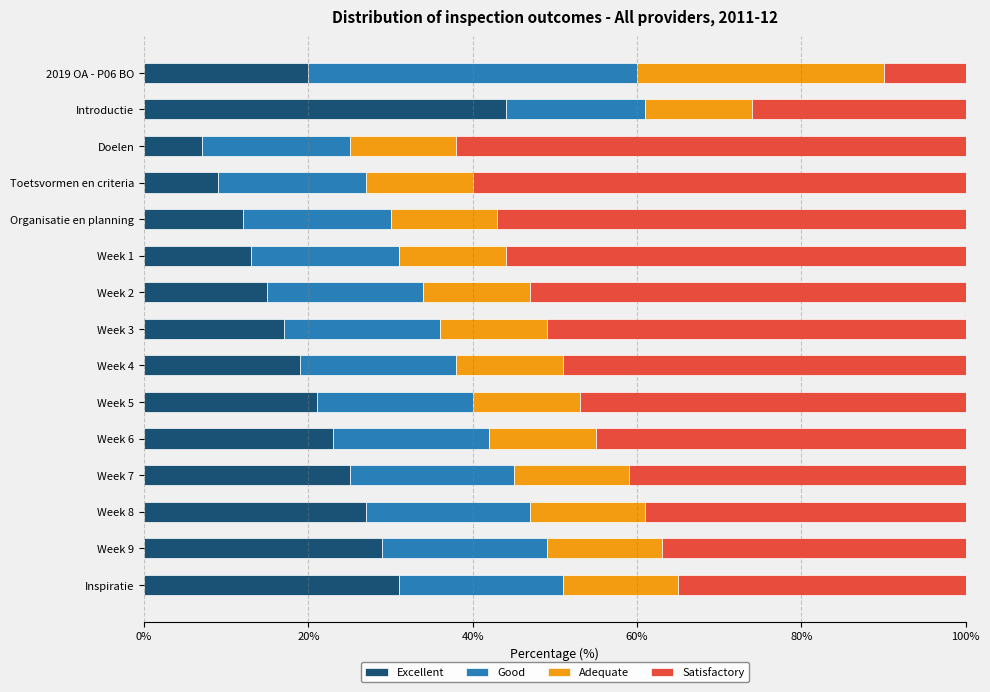

Is it true that Excellent equals 51 at Week 9?

False